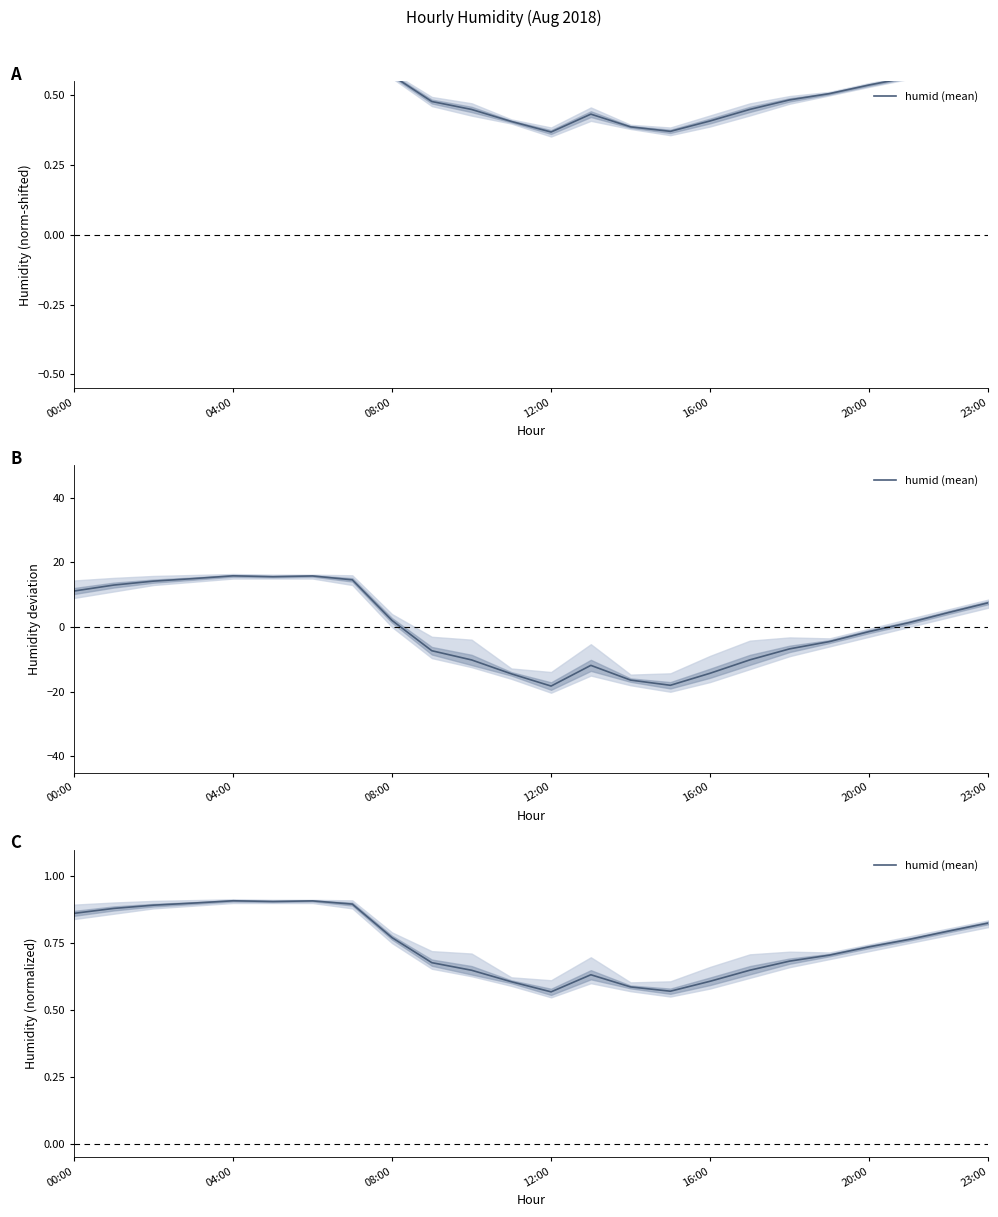

Is it true that the value at 14 is 0.6?

True